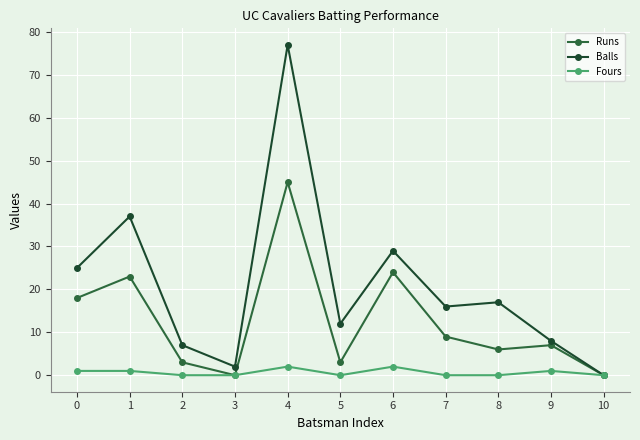

What is the difference between the highest and lowest values at 5?

12